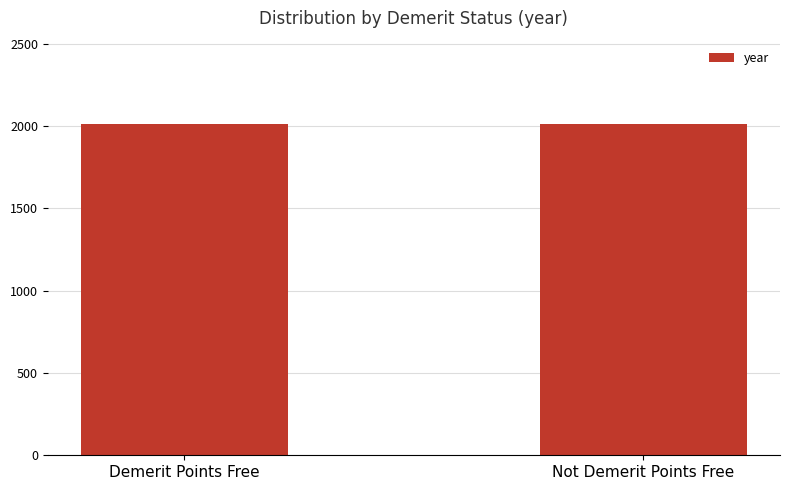

The value at Not Demerit Points Free is 2010. True or false?

True